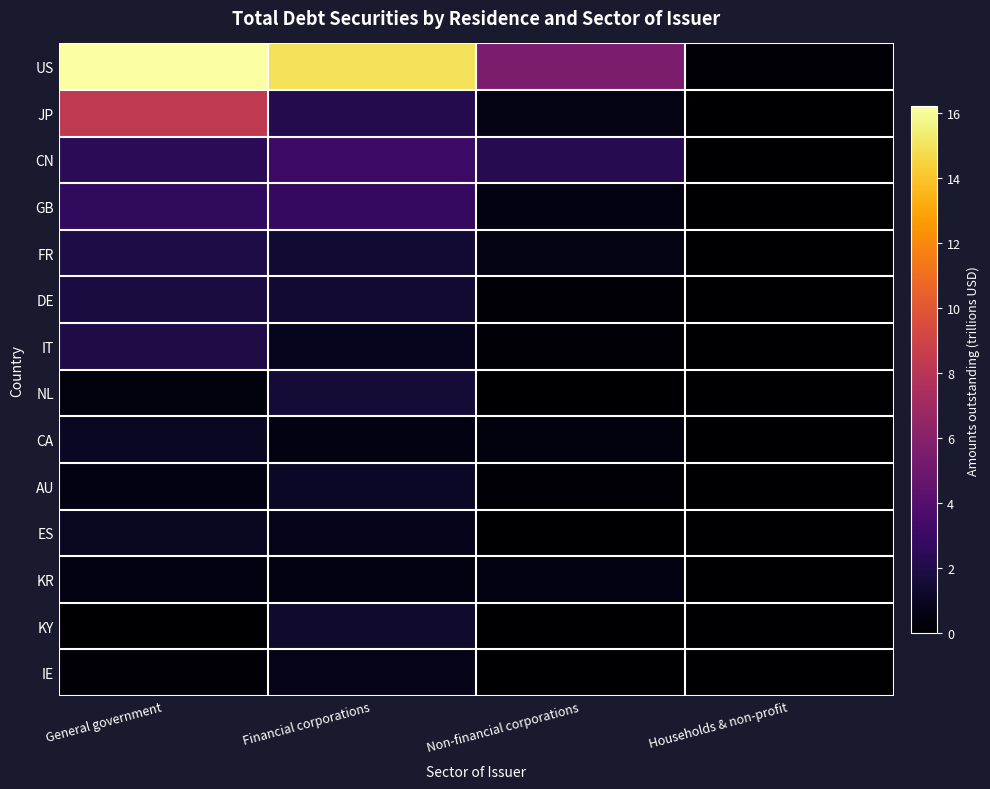

Which series changed the most between Non-financial corporations and Households & non-profit?

US